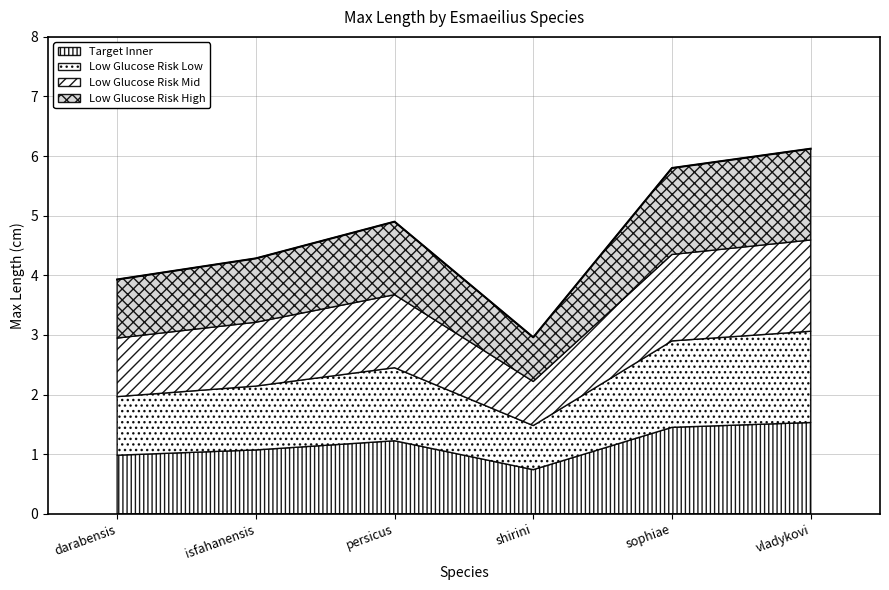

List the labels in order of value, smallest first.

shirini, darabensis, isfahanensis, persicus, sophiae, vladykovi